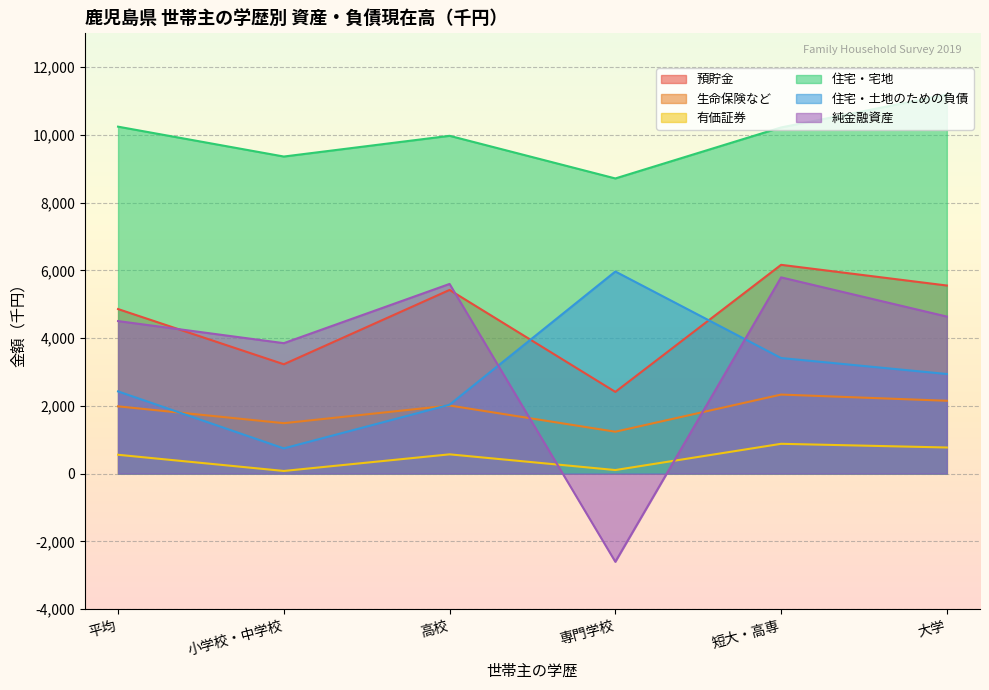

Which label corresponds to the largest value in the chart?

大学